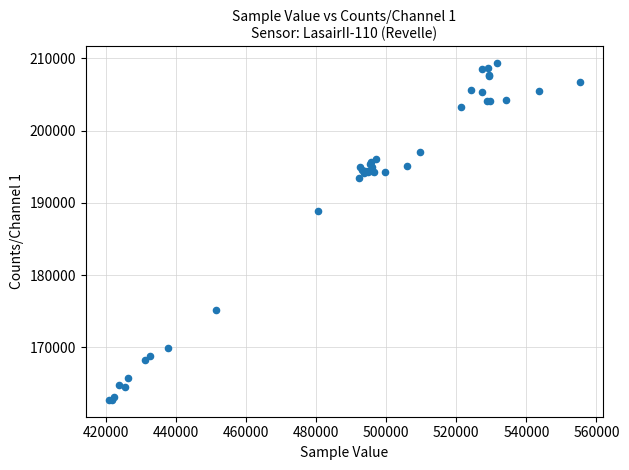

What Y value in the scatter plot is closest to 186047?

188893